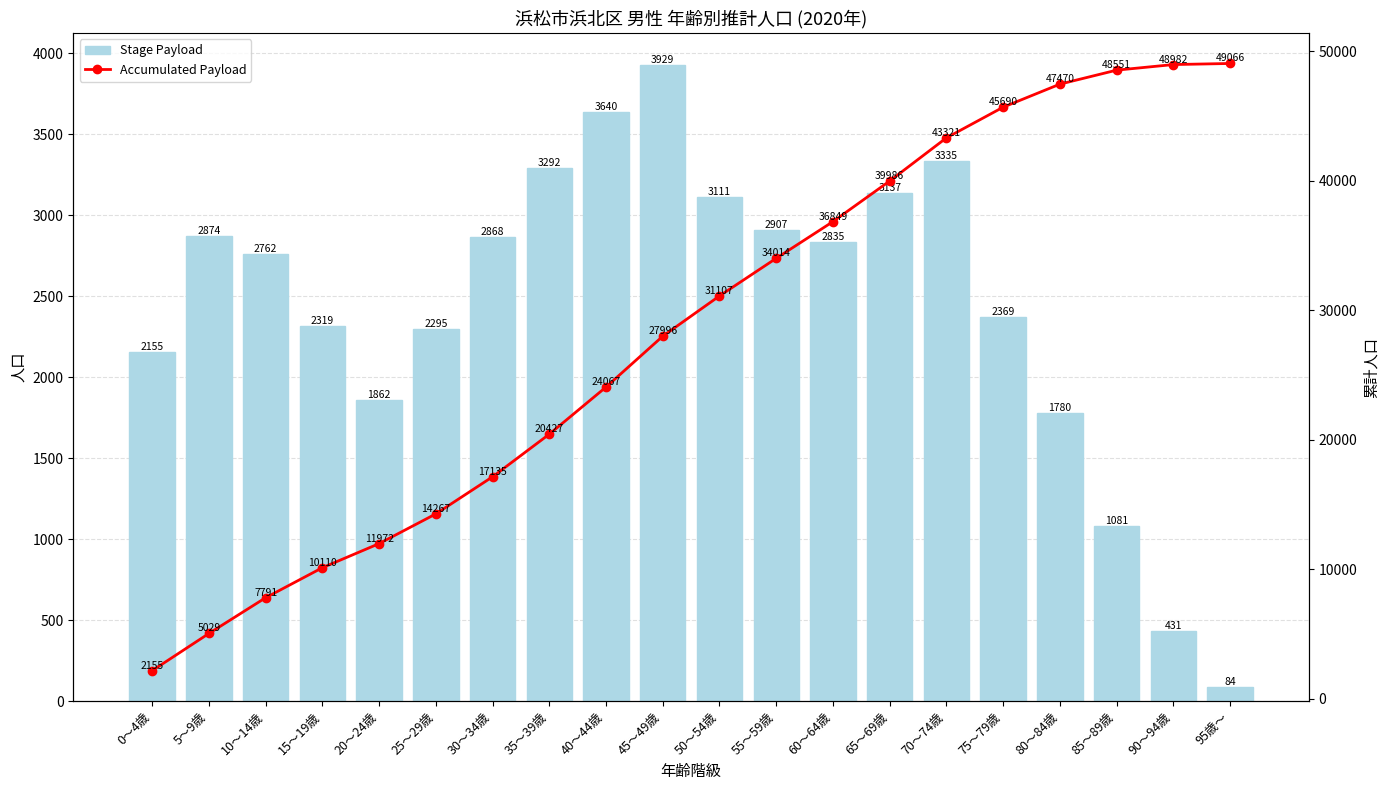

At which label is Stage Payload closest to 2006?

20～24歳